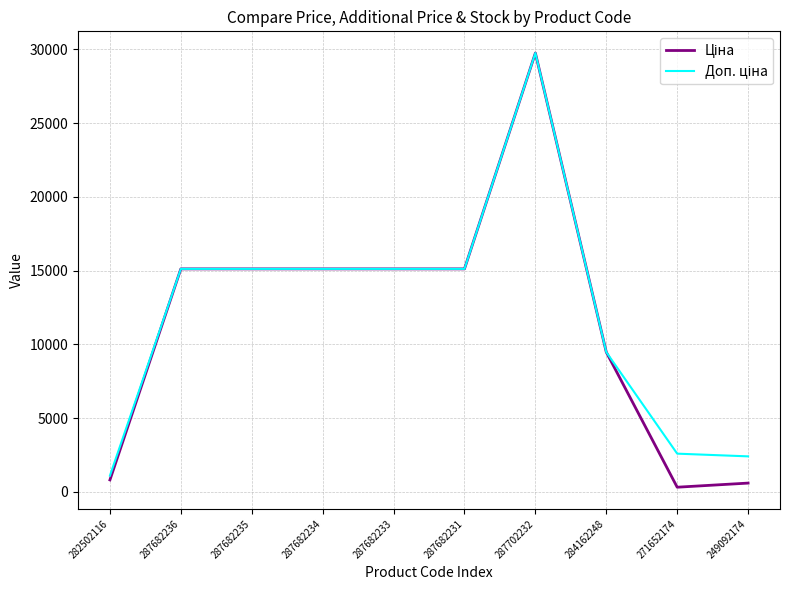

At which category is the sum across all series the highest?

287702232